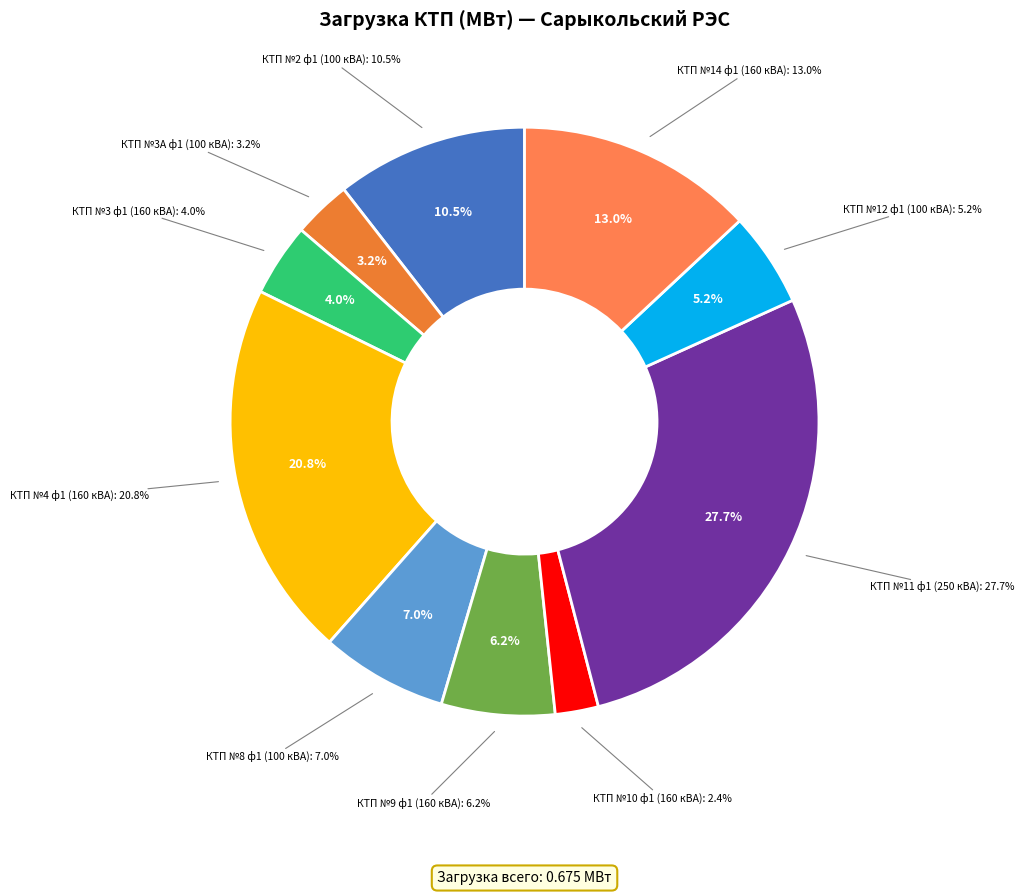

True or false: КТП №3 ф1 (160 кВА) accounts for 4% of the total.

True